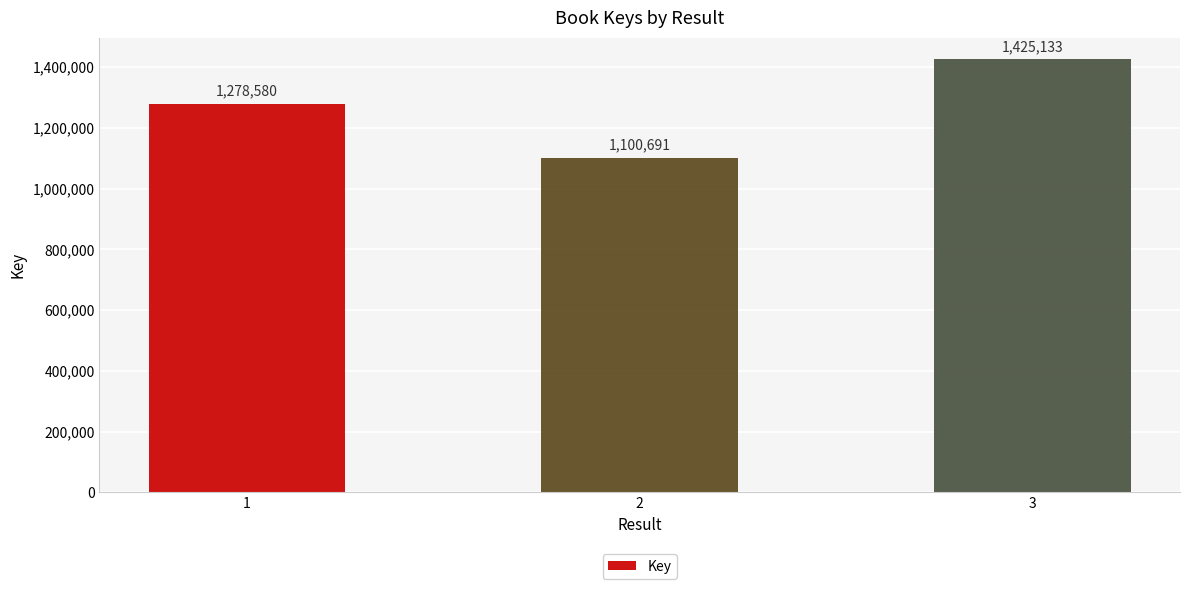

What is the greatest value displayed?

1425133